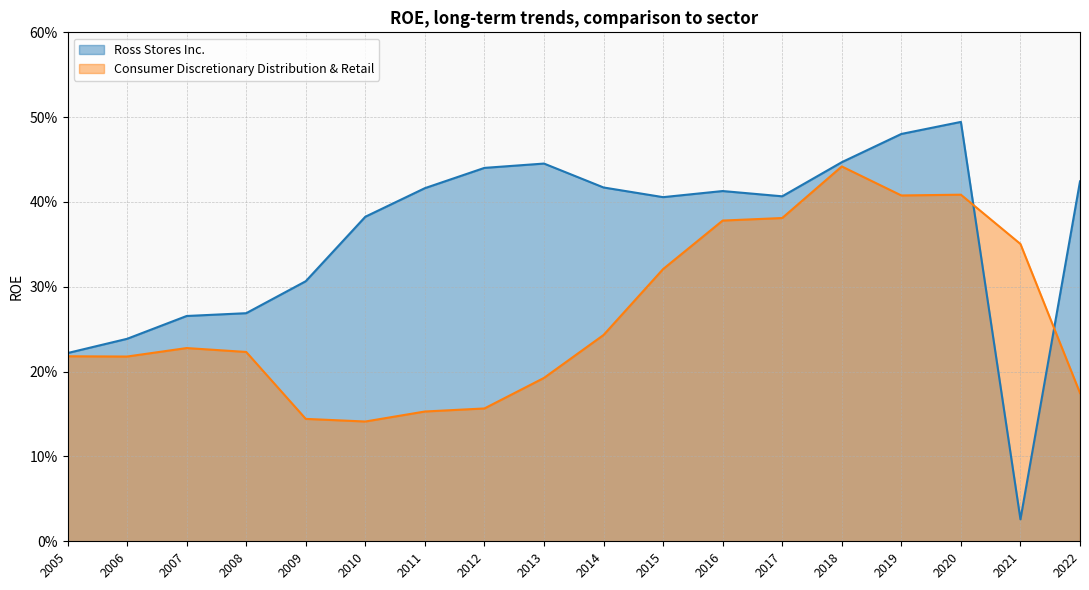

What is the difference between the second highest and minimum values in the Ross Stores Inc. series?

0.5